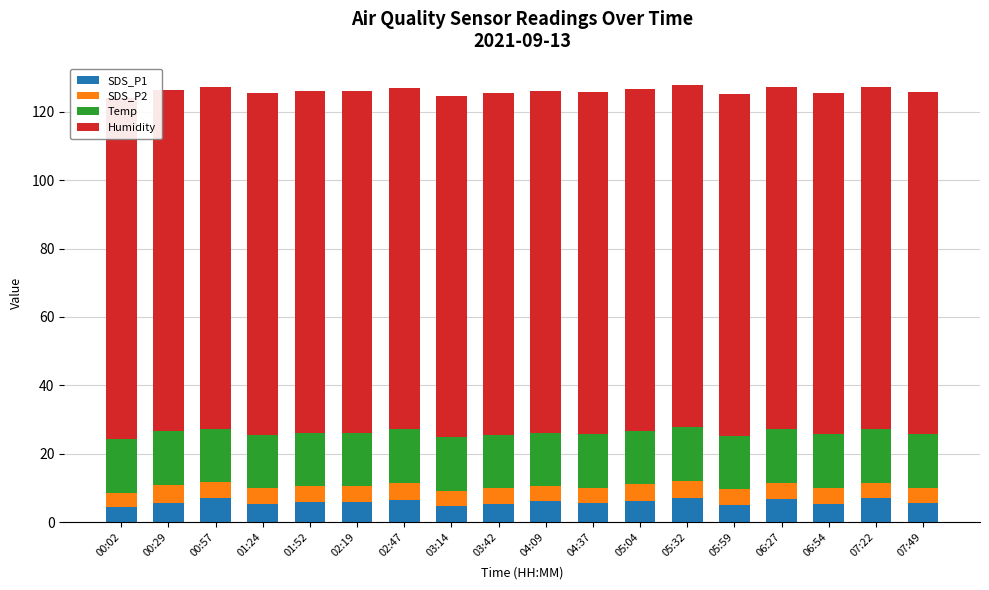

Between 01:24 and 03:42, which series saw the biggest shift?

SDS_P1